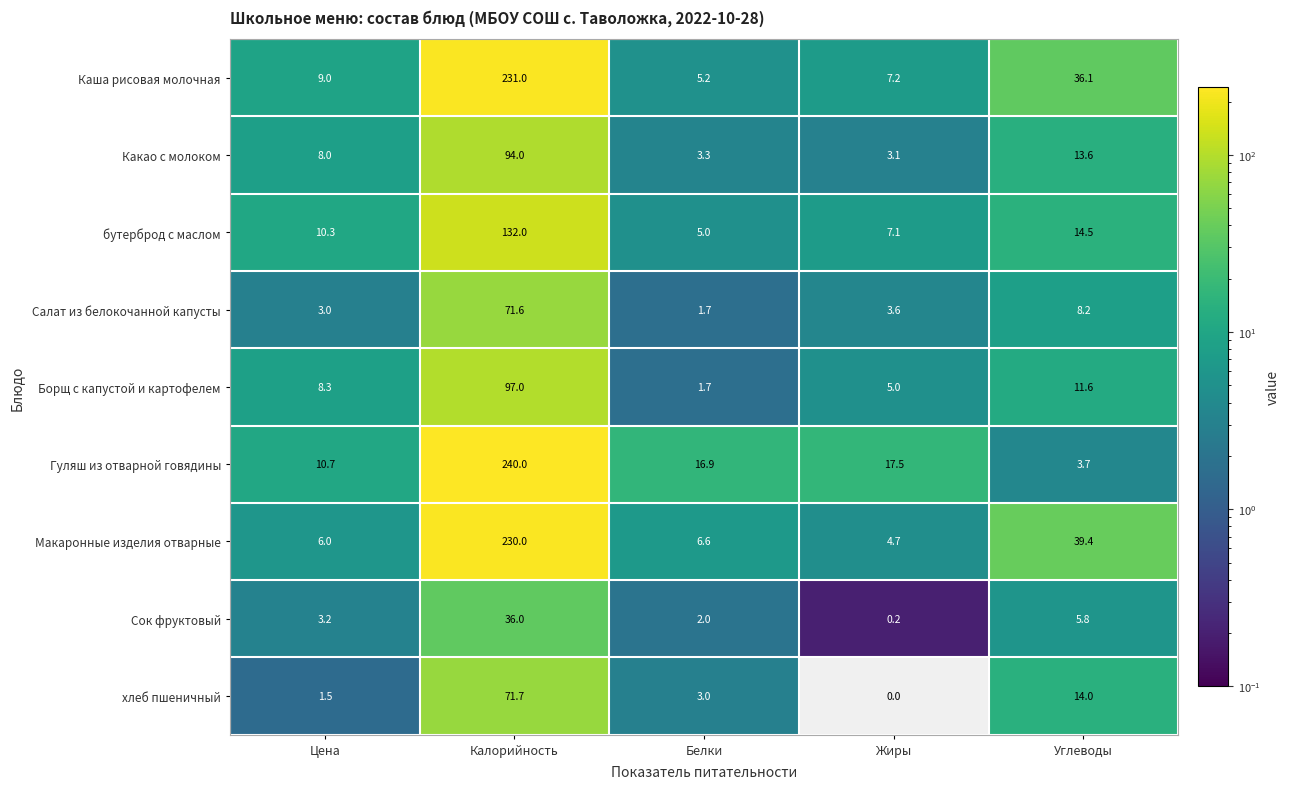

What is the difference between the maximum and minimum values in the Сок фруктовый series?

35.8